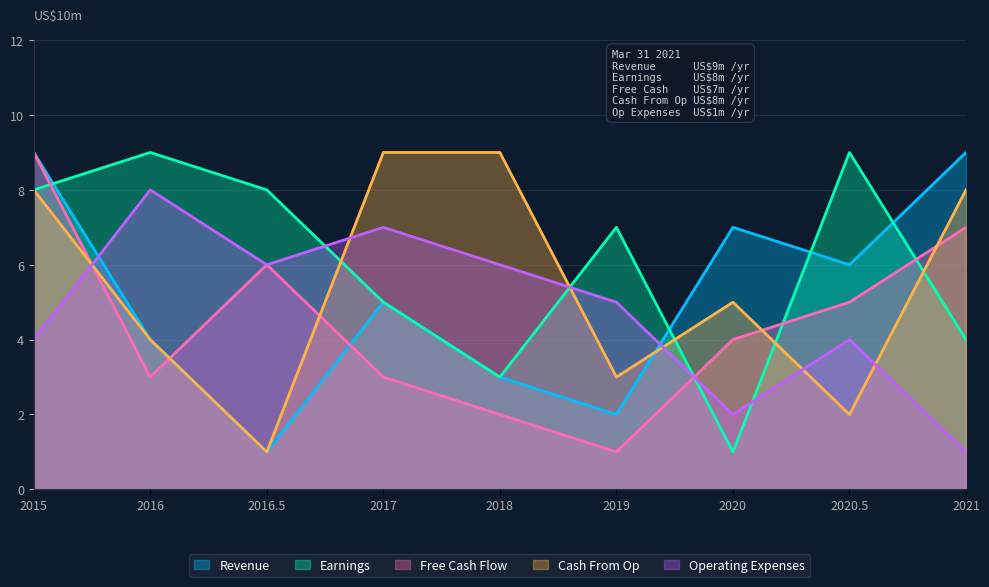

The value of Operating Expenses at 2018 is 10. True or false?

False